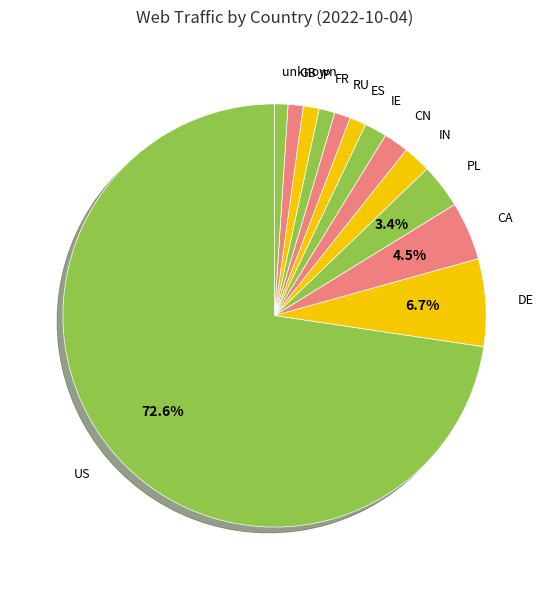

How many segments does this pie chart have?

13